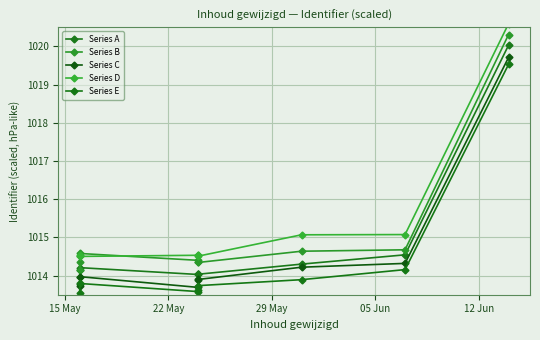

What is the difference between the maximum and second lowest values in the Series E series?

6.0